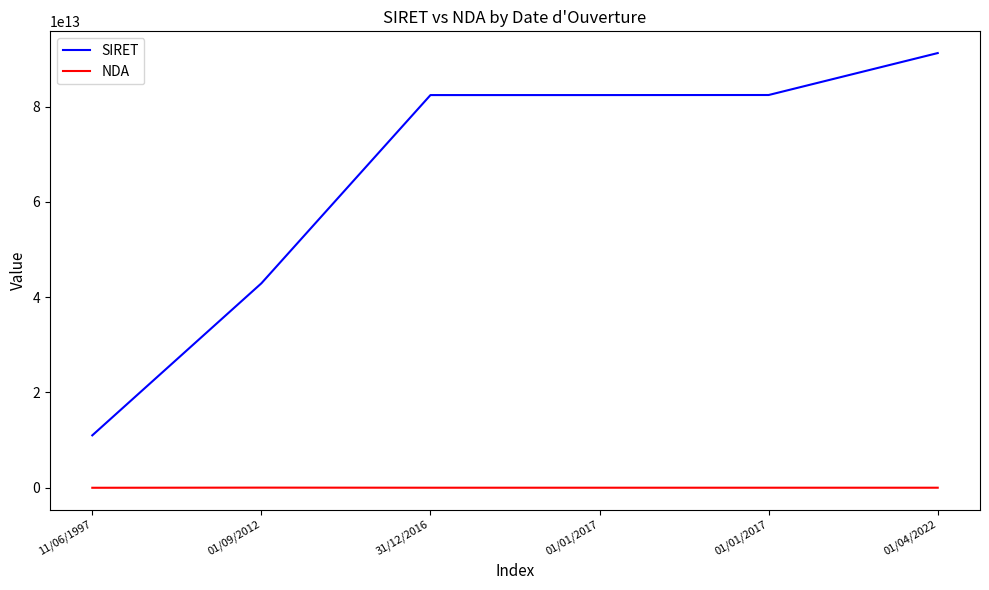

Which category has the lowest value across all series?

11/06/1997